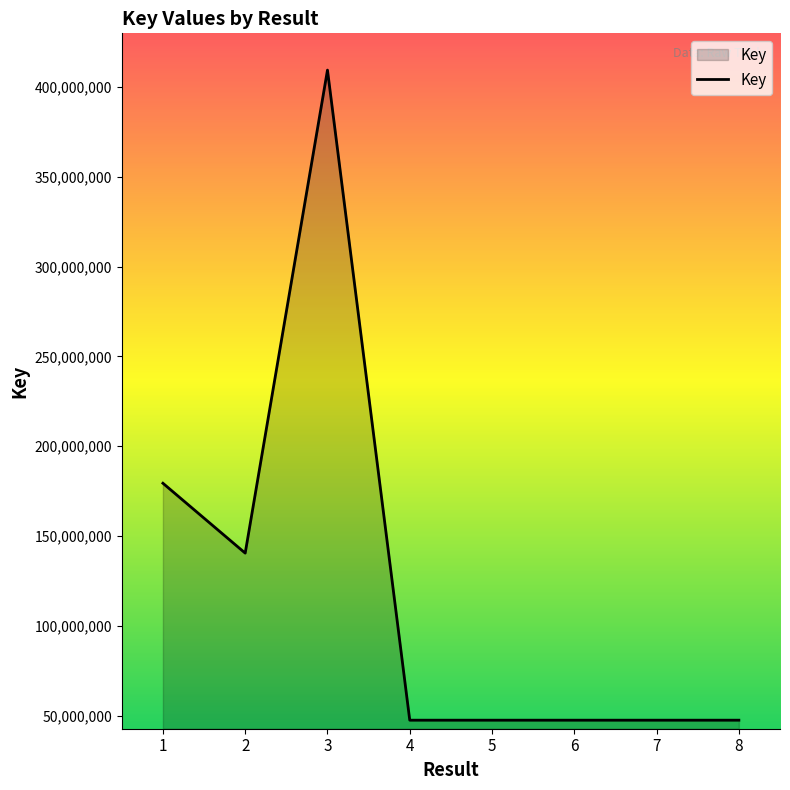

Where is the first local maximum?

3